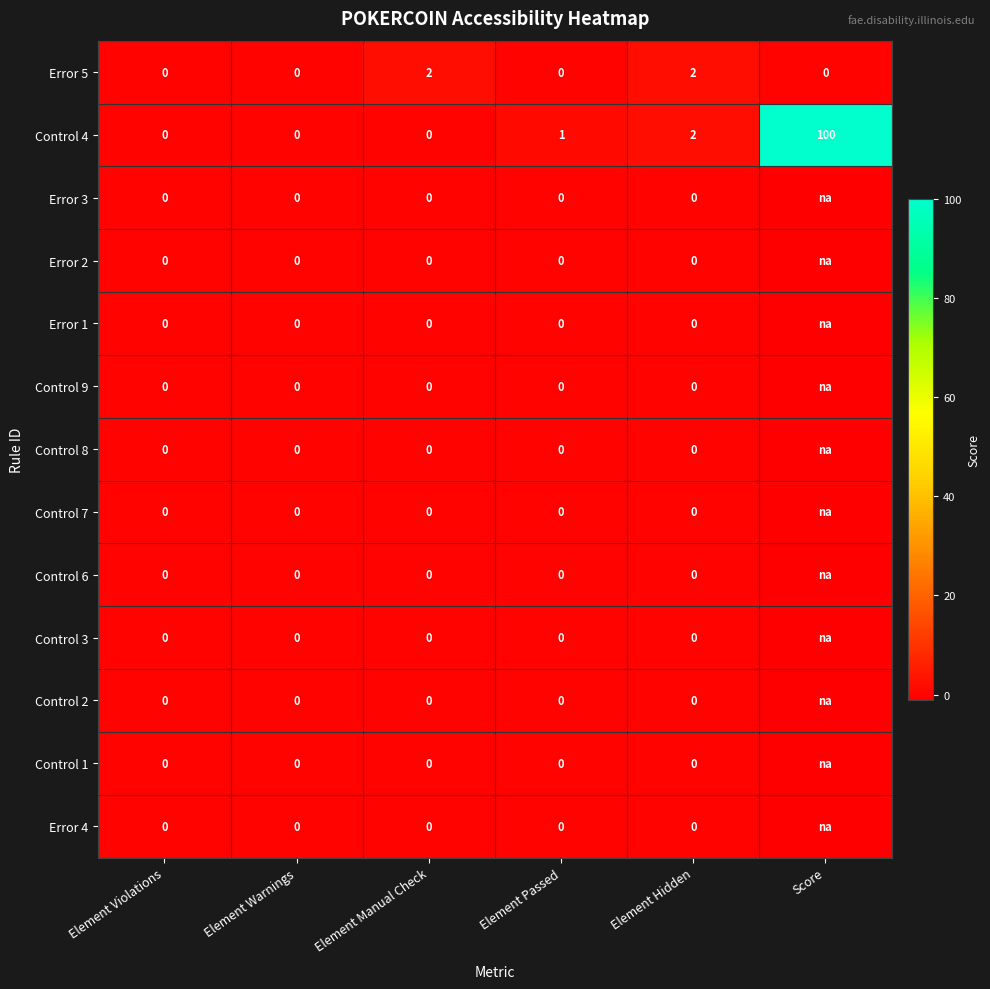

What is the sum of the Control 4 values at Element Hidden and Score?

102